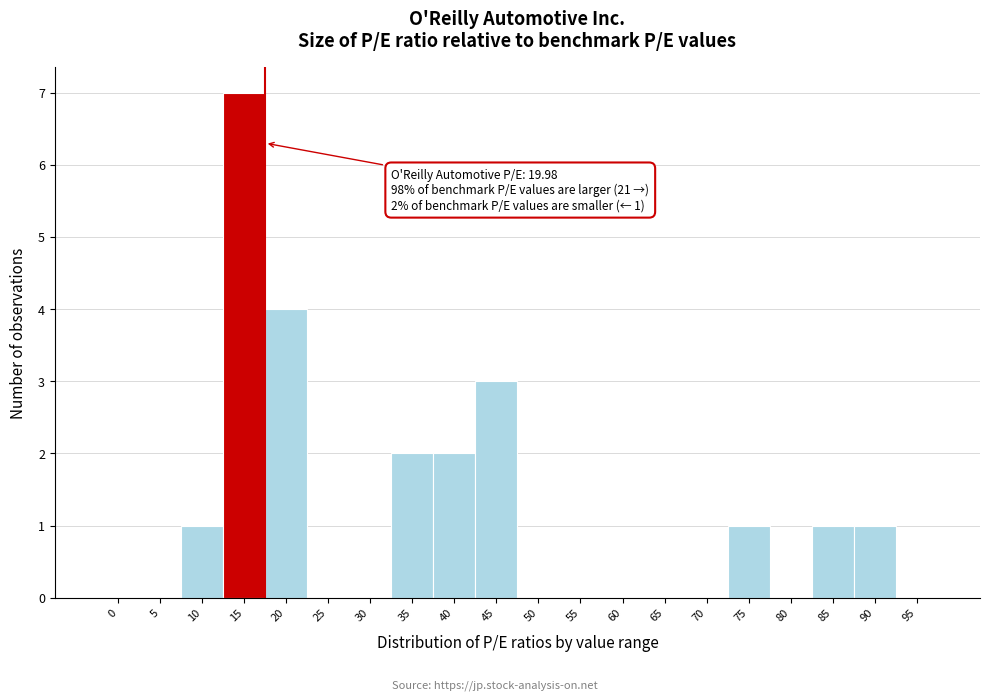

Reading left to right, what are all the values shown in this chart?

0=0	5=0	10=1	15=7	20=4	25=0	30=0	35=2	40=2	45=3	50=0	55=0	60=0	65=0	70=0	75=1	80=0	85=1	90=1	95=0